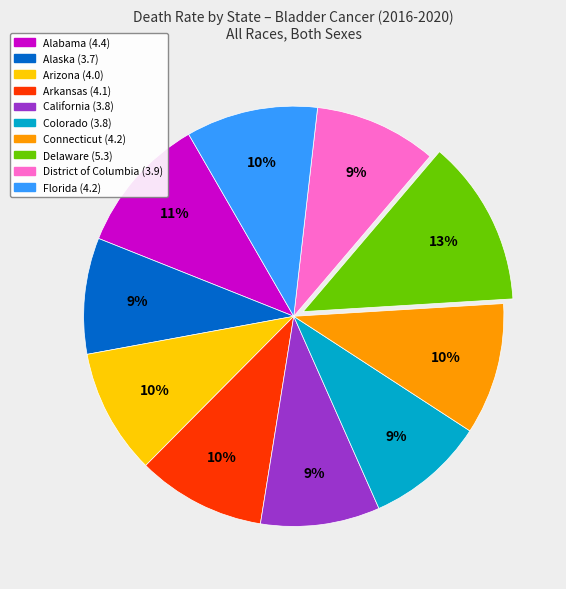

Is the sum of Colorado and California greater than half?

No